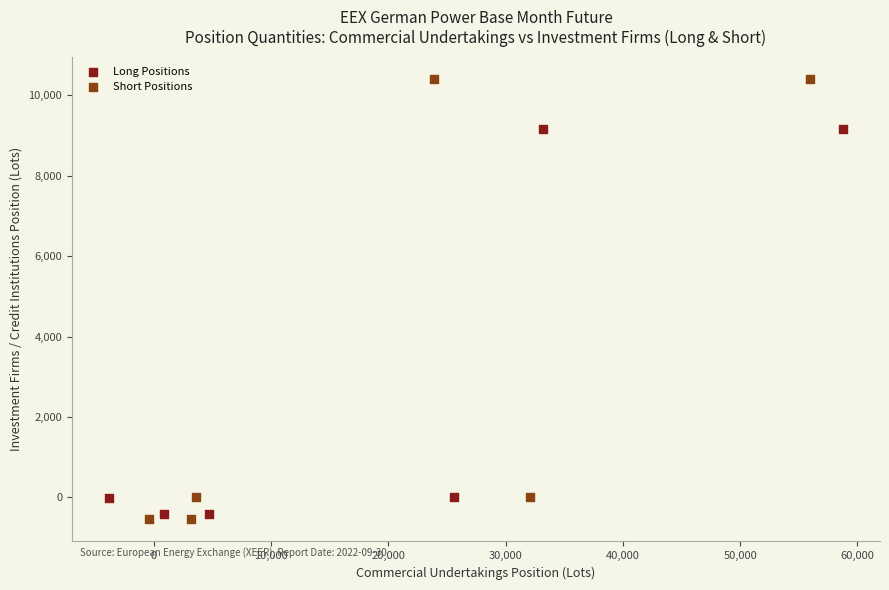

Which series has the largest Y range (max minus min)?

Short Positions